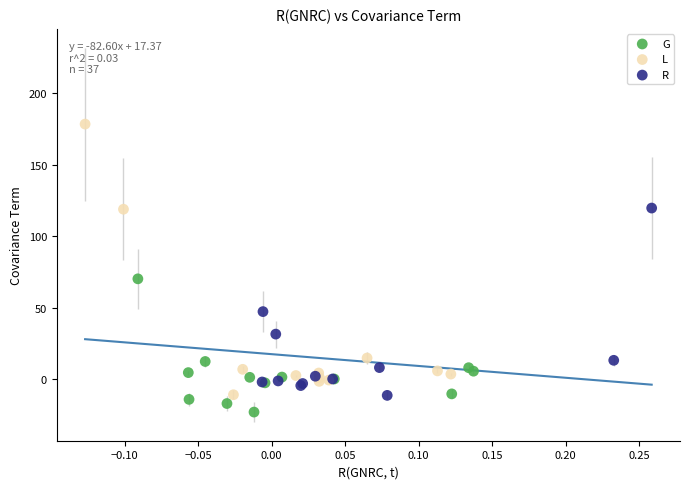

Which series contains the lowest Y value?

G